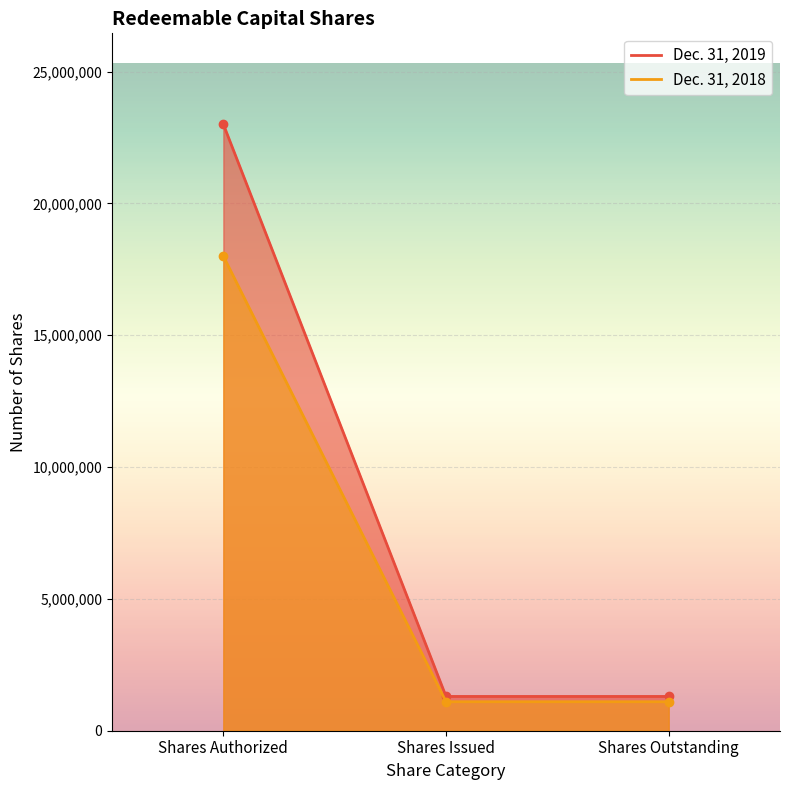

List the series in order of their overall mean, highest first.

Dec. 31, 2019, Dec. 31, 2018